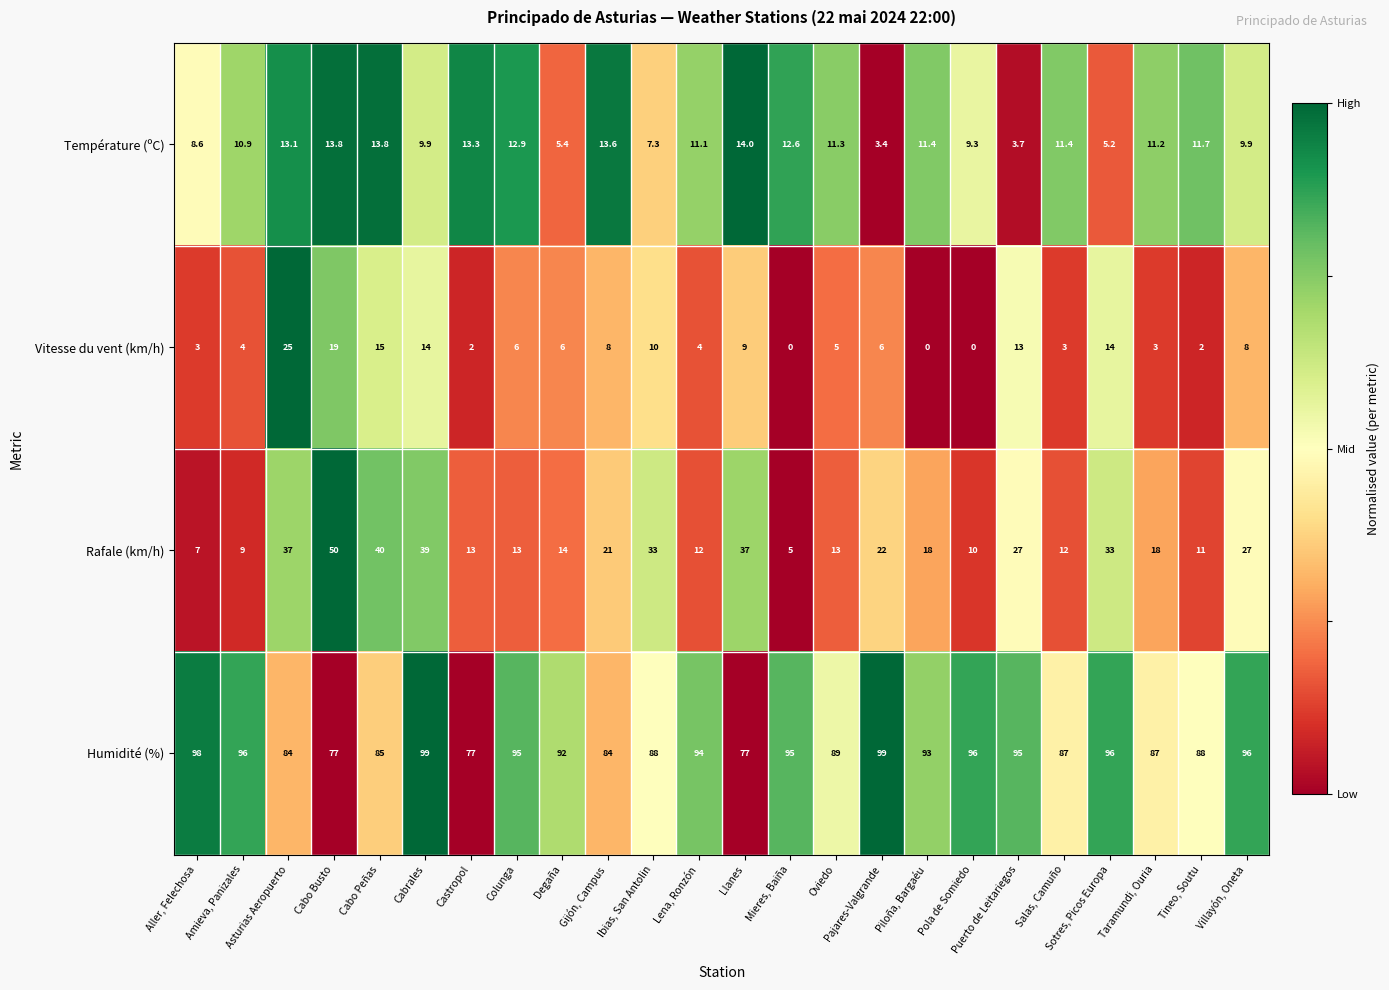

Which series changed the most between Cabrales and Pola de Somiedo?

Rafale (km/h)